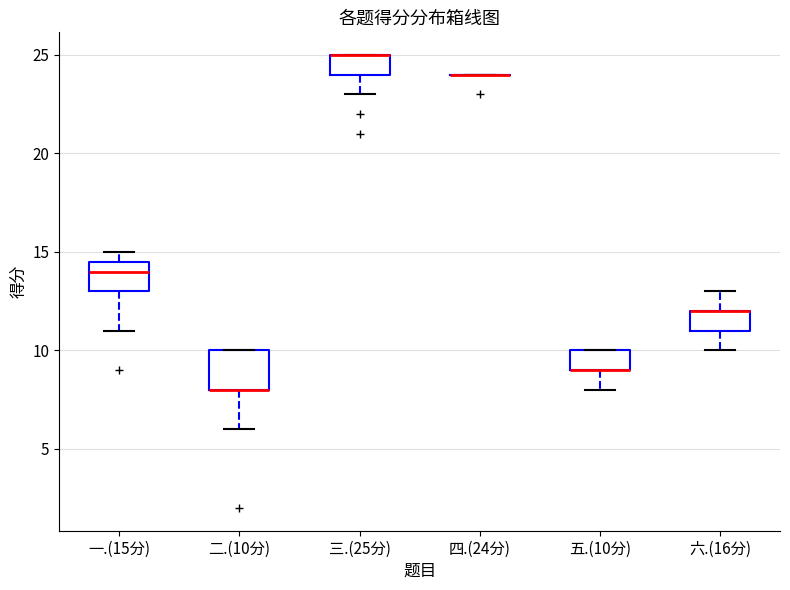

Reading left to right, read every box against the y-axis: the position of its median line, the range the box covers, and the ends of its whiskers. The values are not printed on the chart, so give them approximately, as read against the axis.

一.(15分): median 14.0, box 13.0 to 14.5, whiskers 11.0 to 15.0
二.(10分): median 8.0 (drawn on the box's lower edge), box 8.0 to 10.0, whiskers 6.0 to 10.0
三.(25分): median 25.0 (drawn on the box's upper edge), box 24.0 to 25.0, whiskers 23.0 to 25.0
四.(24分): box collapsed to a line at 24.0, whiskers 24.0 to 24.0
五.(10分): median 9.0 (drawn on the box's lower edge), box 9.0 to 10.0, whiskers 8.0 to 10.0
六.(16分): median 12.0 (drawn on the box's upper edge), box 11.0 to 12.0, whiskers 10.0 to 13.0